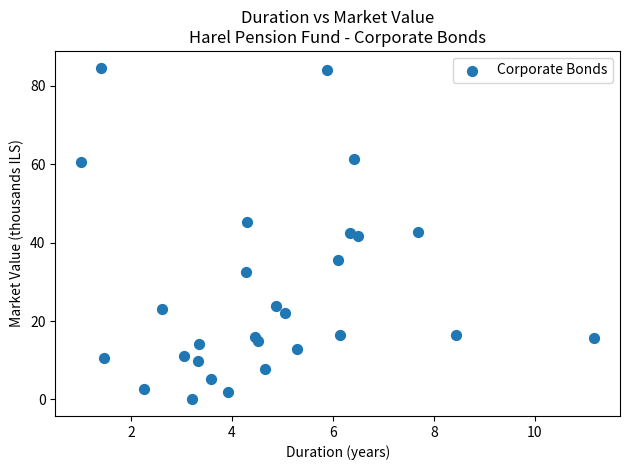

What is the range of X values (max minus min)?

10.2